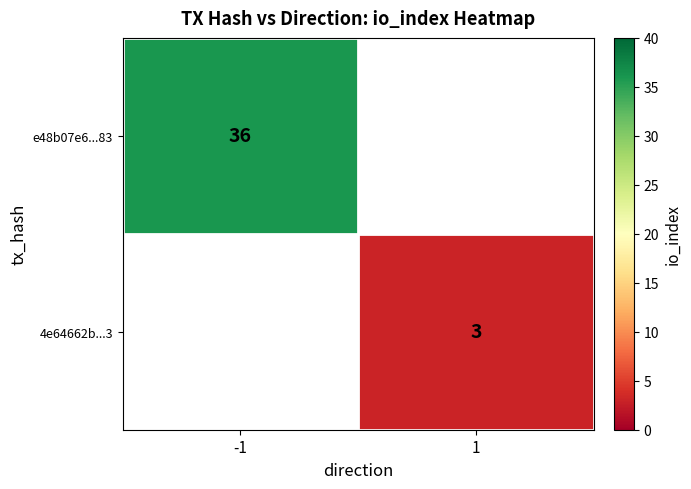

True or false: 4e64662b...3 has a value of 3 at 1.

True